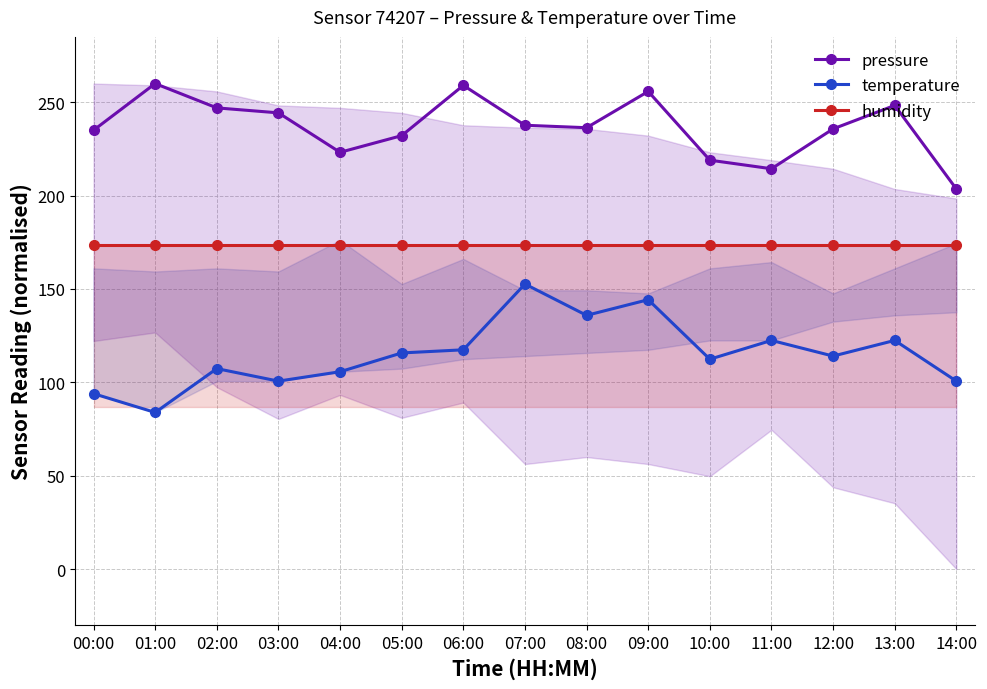

True or false: temperature and pressure intersect in this chart.

False